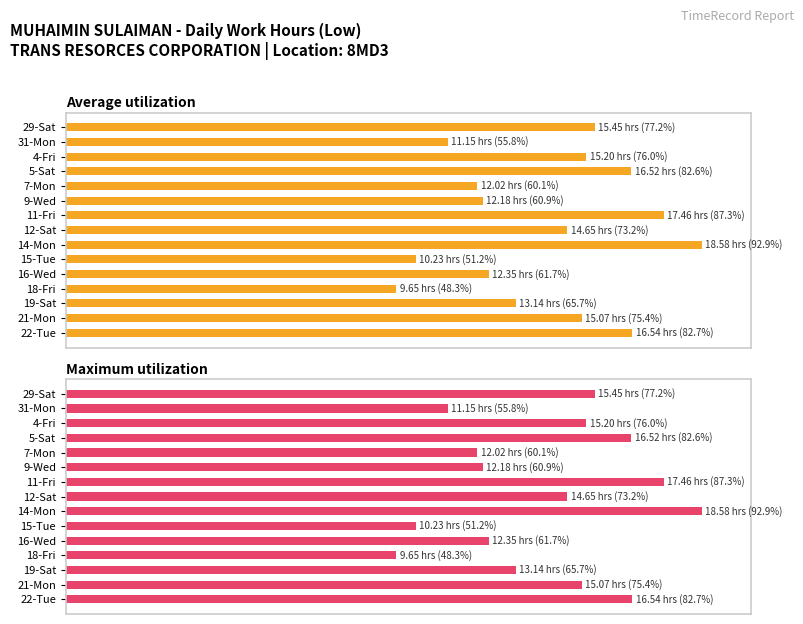

How many groups of bars are there?

15